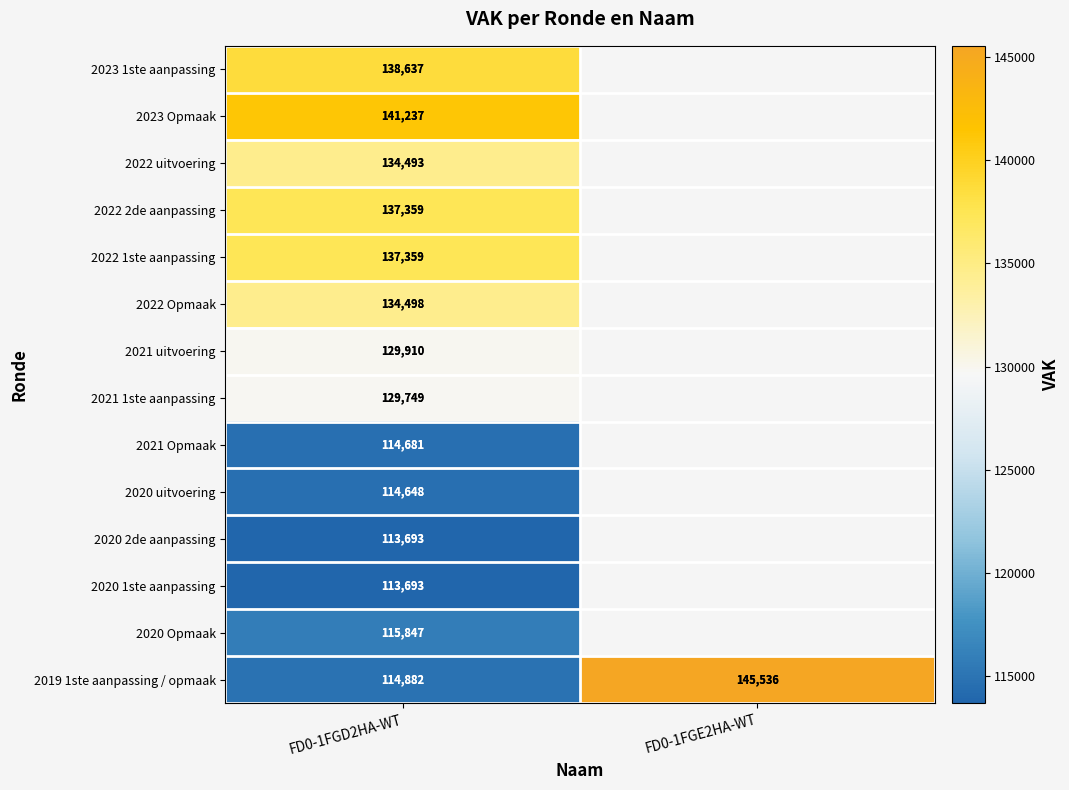

At which category does the chart reach its minimum across all series?

FD0-1FGD2HA-WT